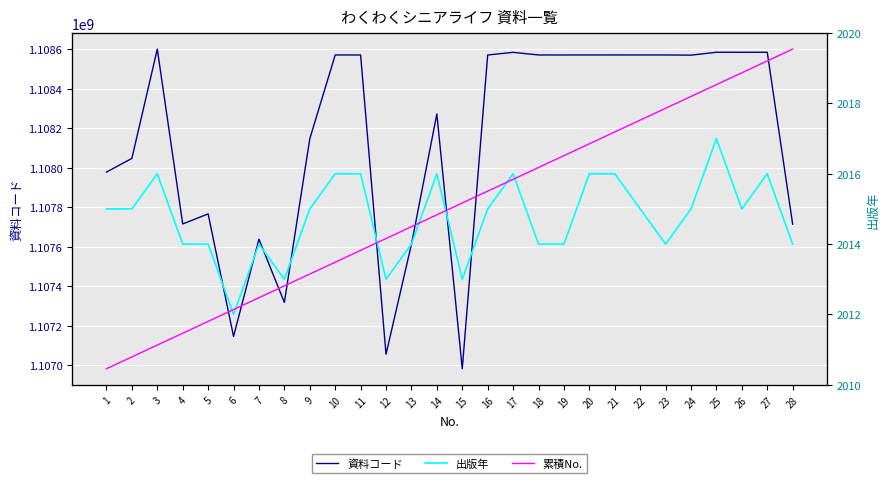

True or false: 資料コード has a value of 1107714600 at 4.

True